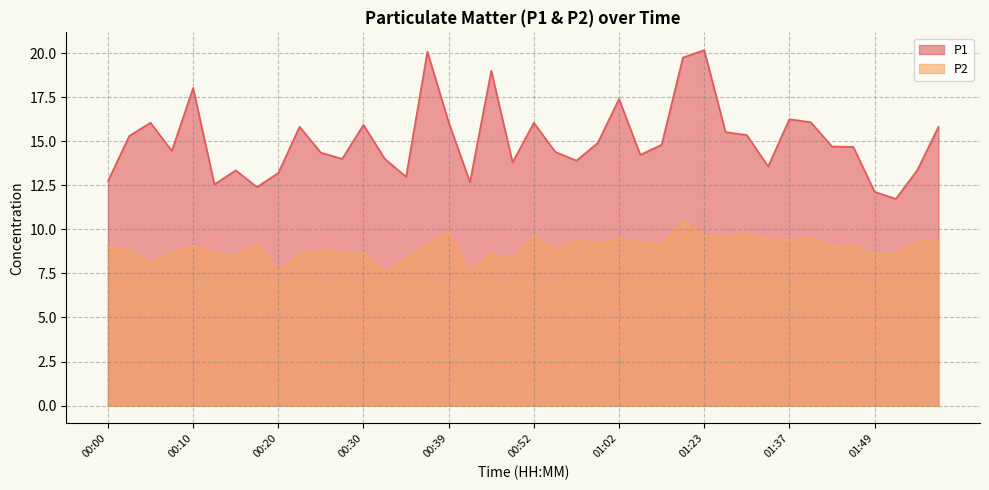

True or false: P2 has a value of 14.2 at 00:39.

False